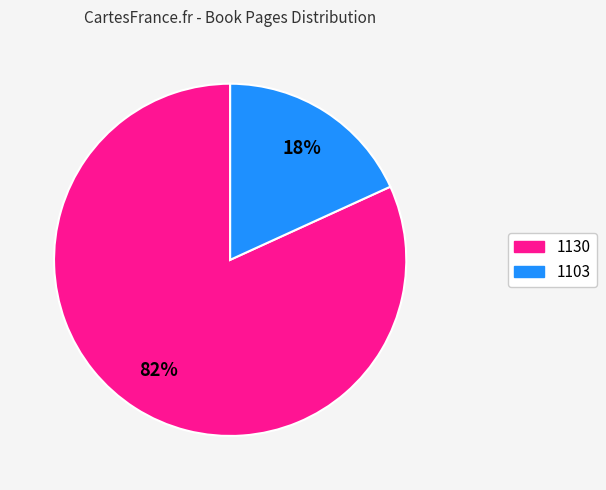

Combined, do 1130 and 1103 account for over 50%?

Yes